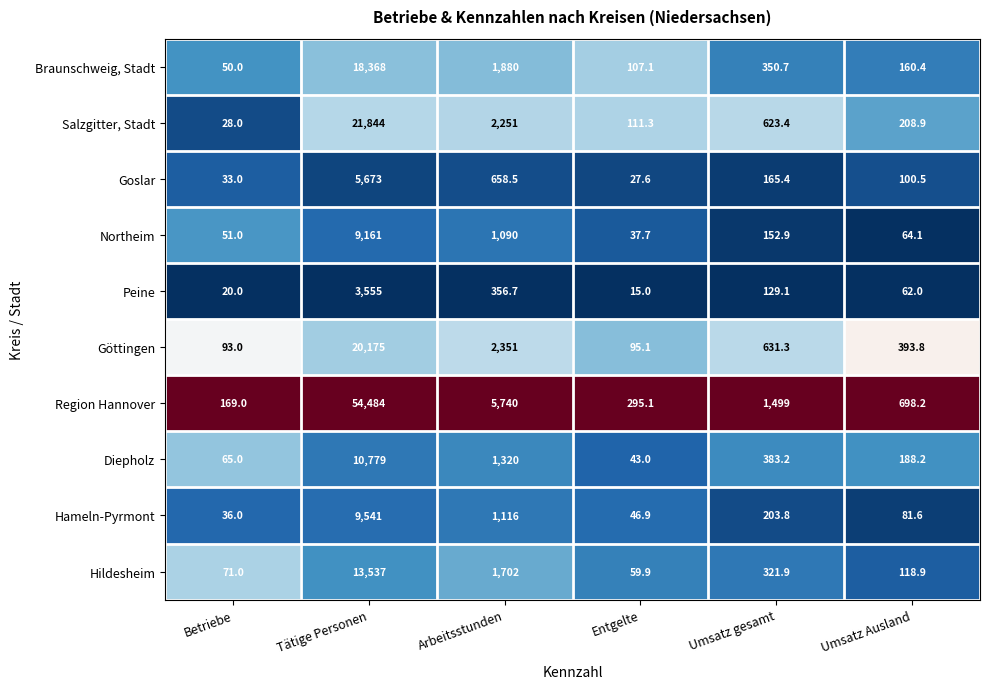

At which category does the chart reach its minimum across all series?

Entgelte